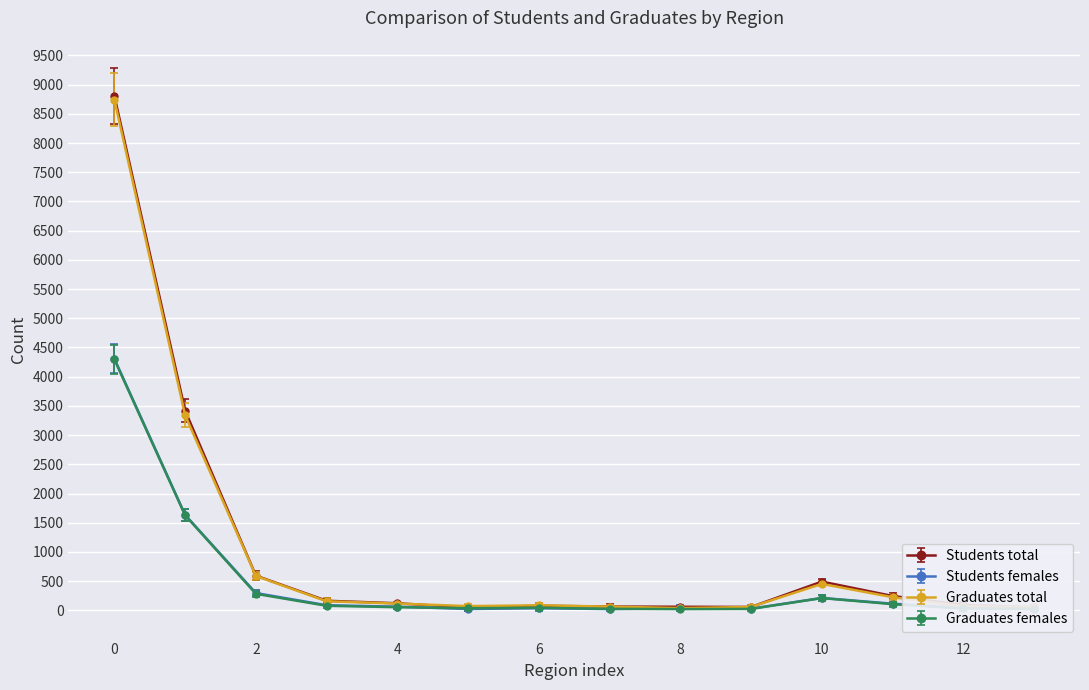

True or false: Graduates total has more than 1 interior local peaks.

True